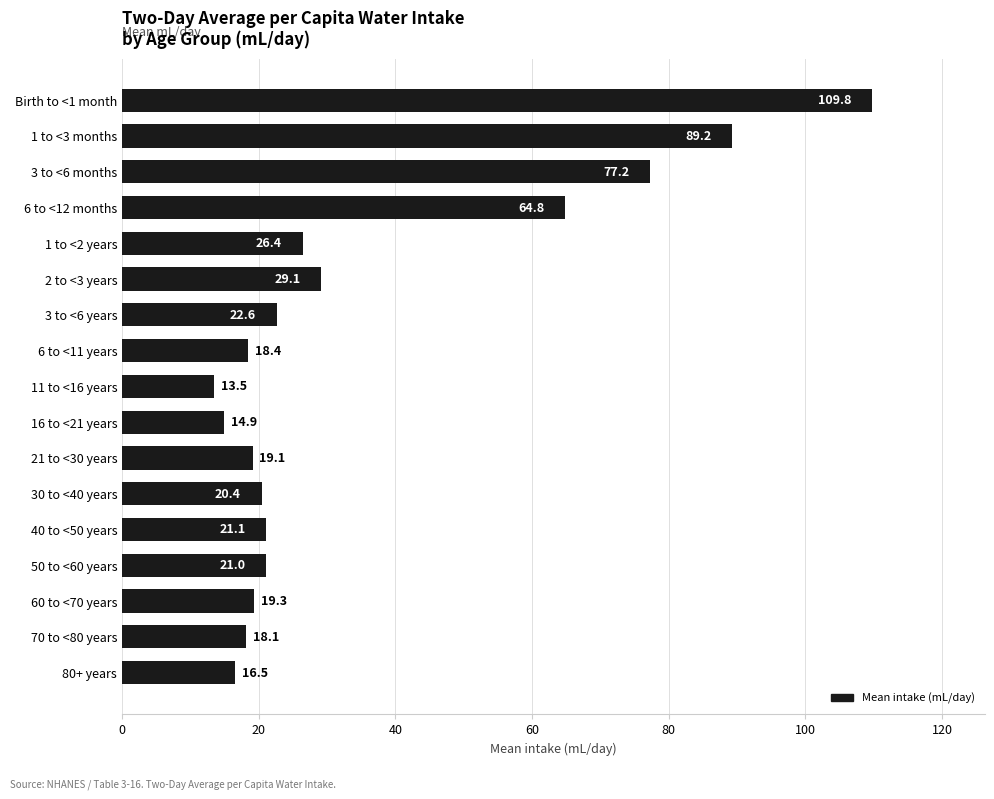

What is the label of the 6th bar from the bottom?

30 to <40 years